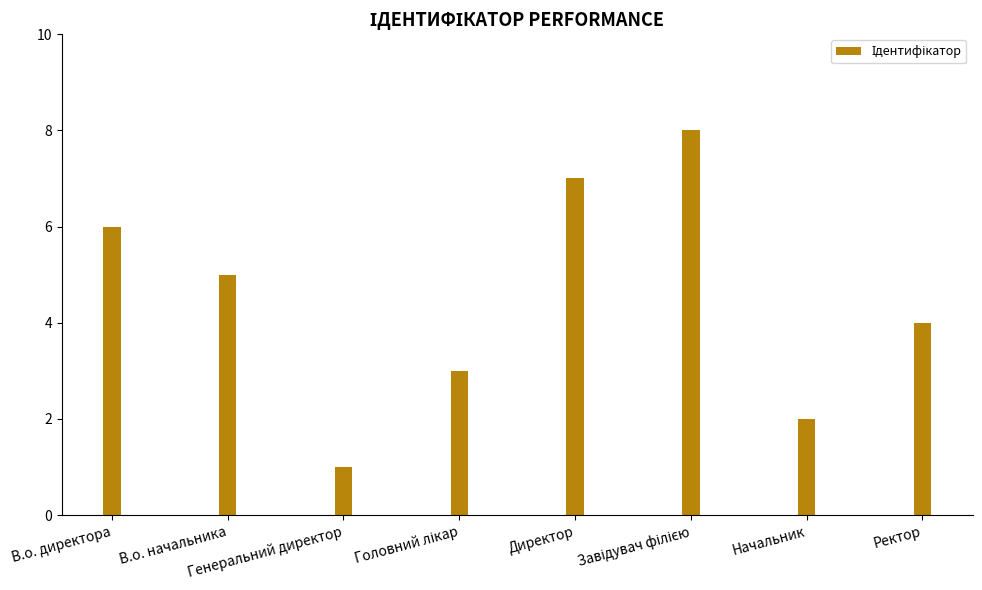

What value does the data have at В.о. начальника?

5